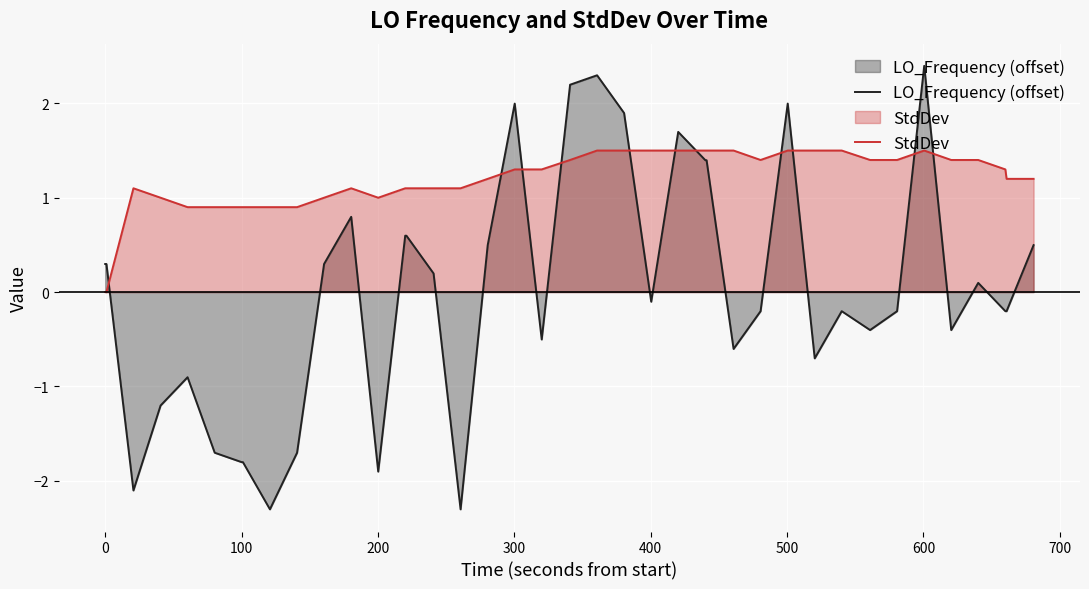

Which series has the largest range (max minus min)?

LO_Frequency (offset)